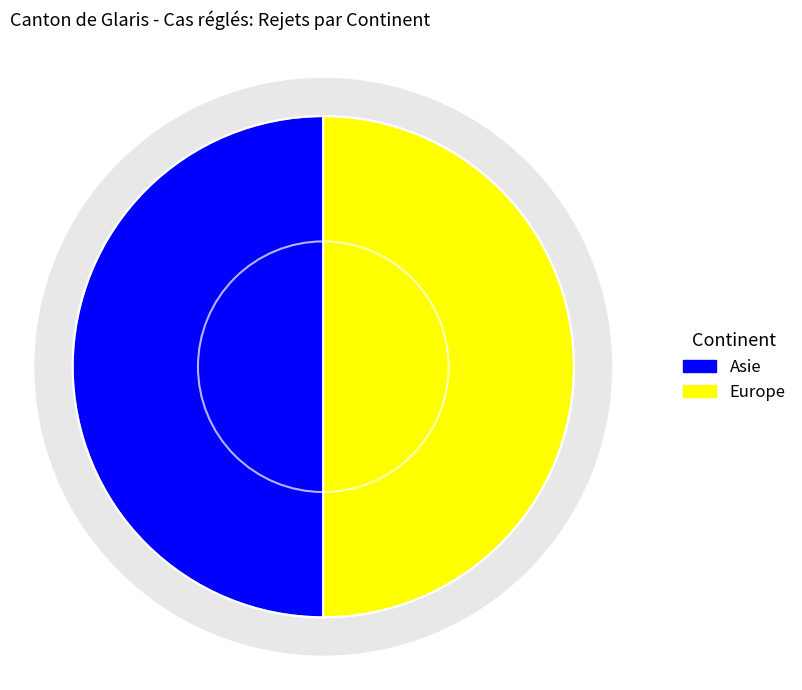

Combined, do Océanie and Amérique account for over 50%?

No